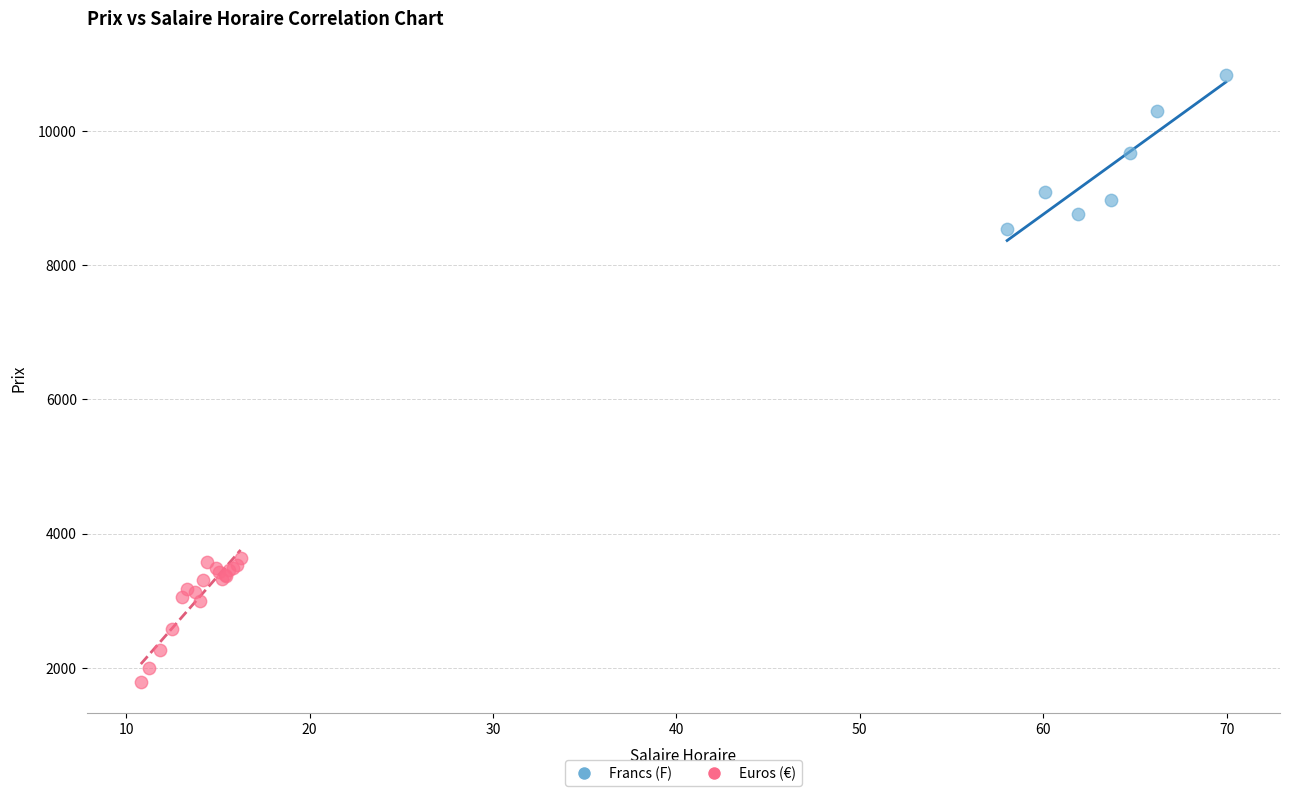

Which series has the largest Y range (max minus min)?

Francs (F)